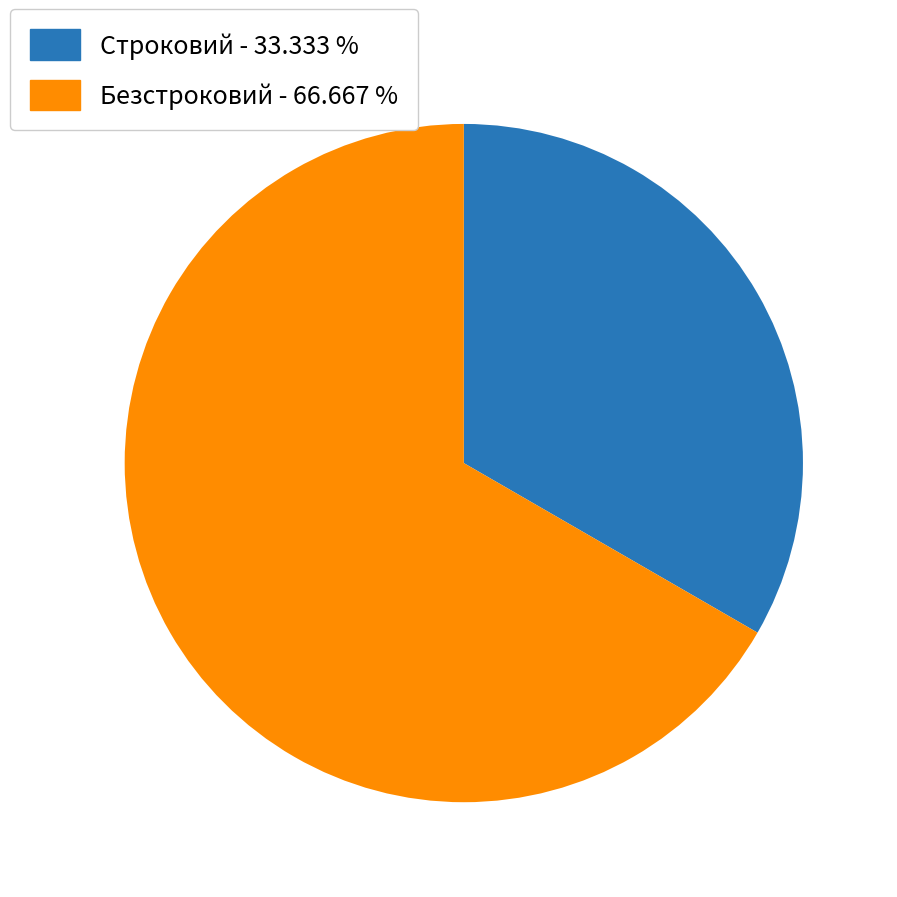

How many segments does this pie chart have?

2